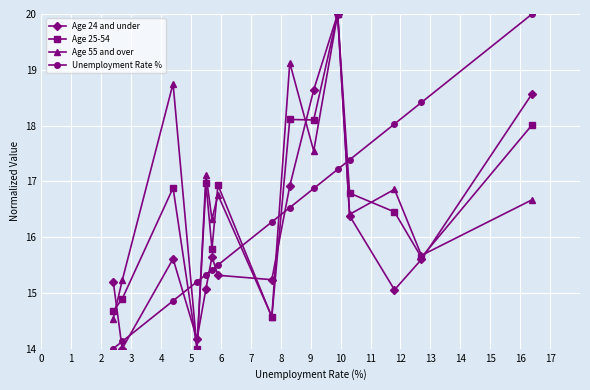

How many times do Unemployment Rate % and Age 25-54 cross each other?

5